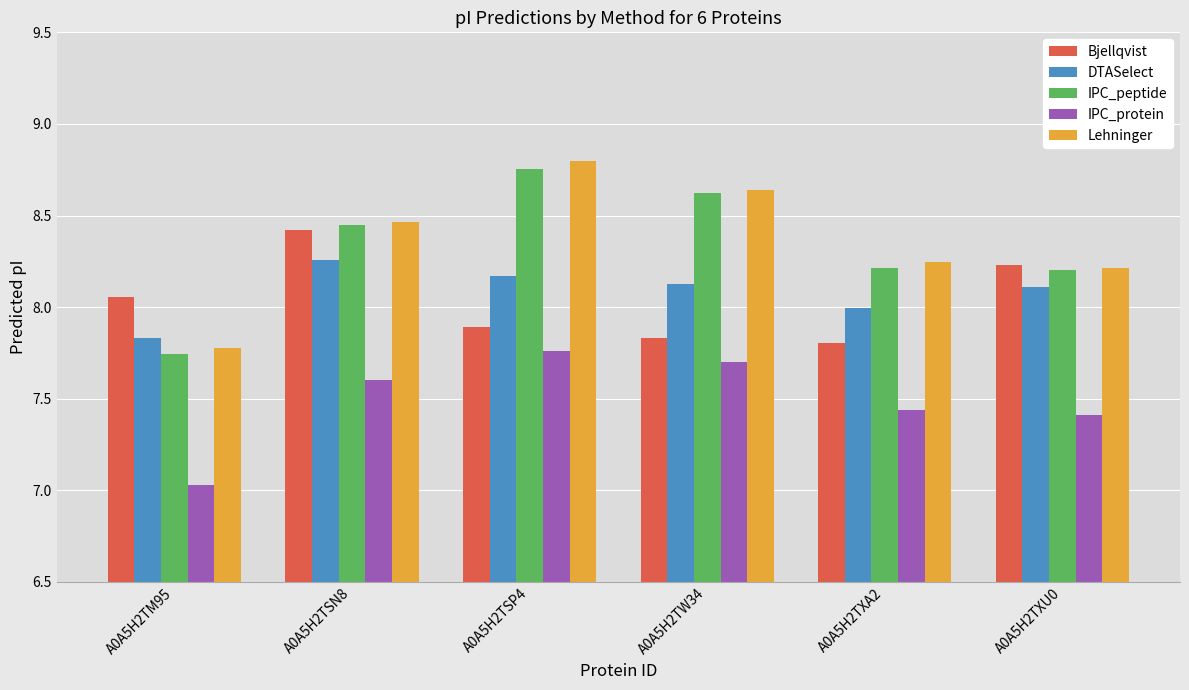

Which category has the lowest value in the IPC_protein series?

A0A5H2TM95